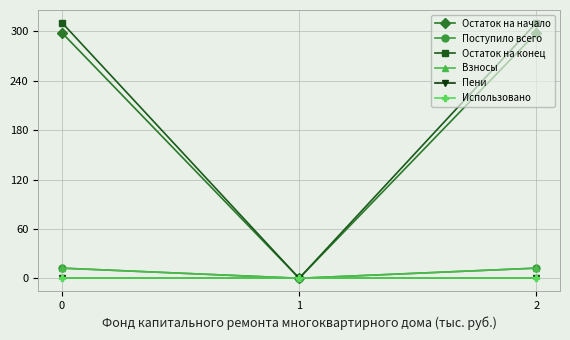

Rank the series at 1 from lowest to highest value.

Остаток на начало, Поступило всего, Остаток на конец, Взносы, Пени, Использовано